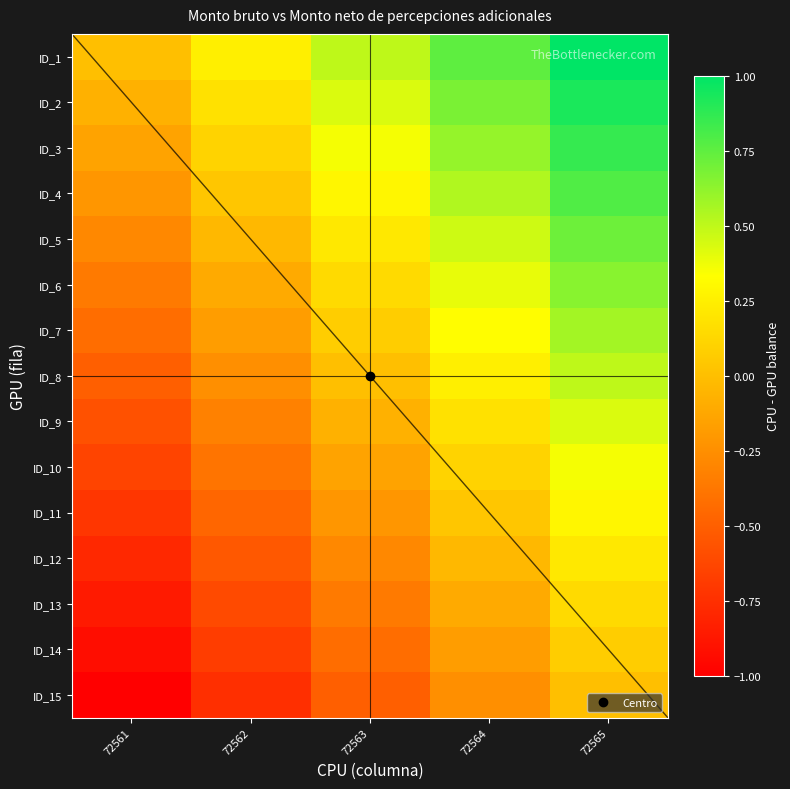

The ID_5 series shows 0.7 at 72565. True or false?

True